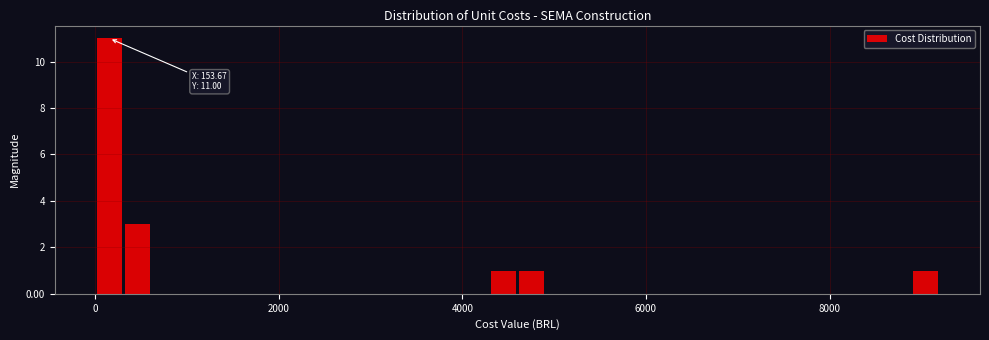

Read against the x-axis, roughly where is the centre of the tallest bar?

200